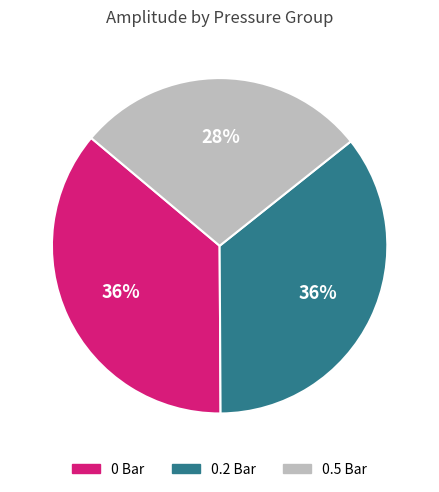

What percentage is the 0 Bar slice, to the nearest percent?

36%